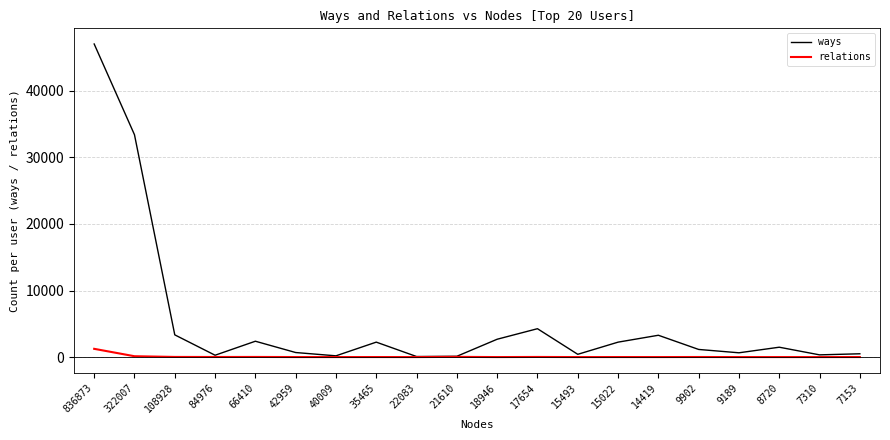

At how many categories does at least one series exceed 17162?

2